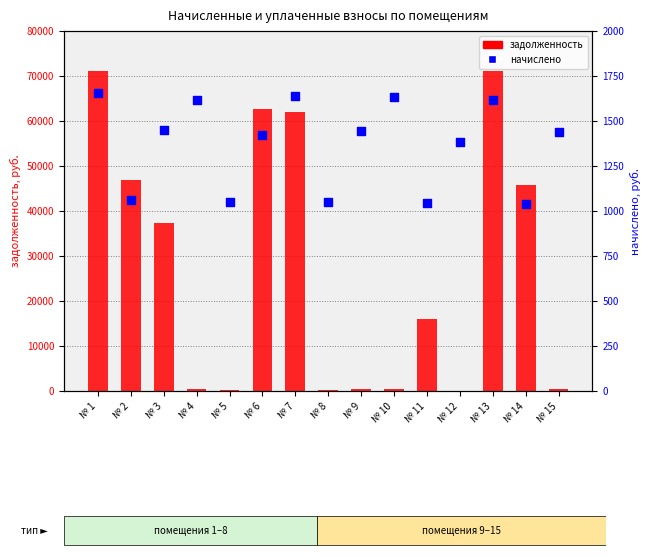

Which series has the largest total across all categories?

задолженность